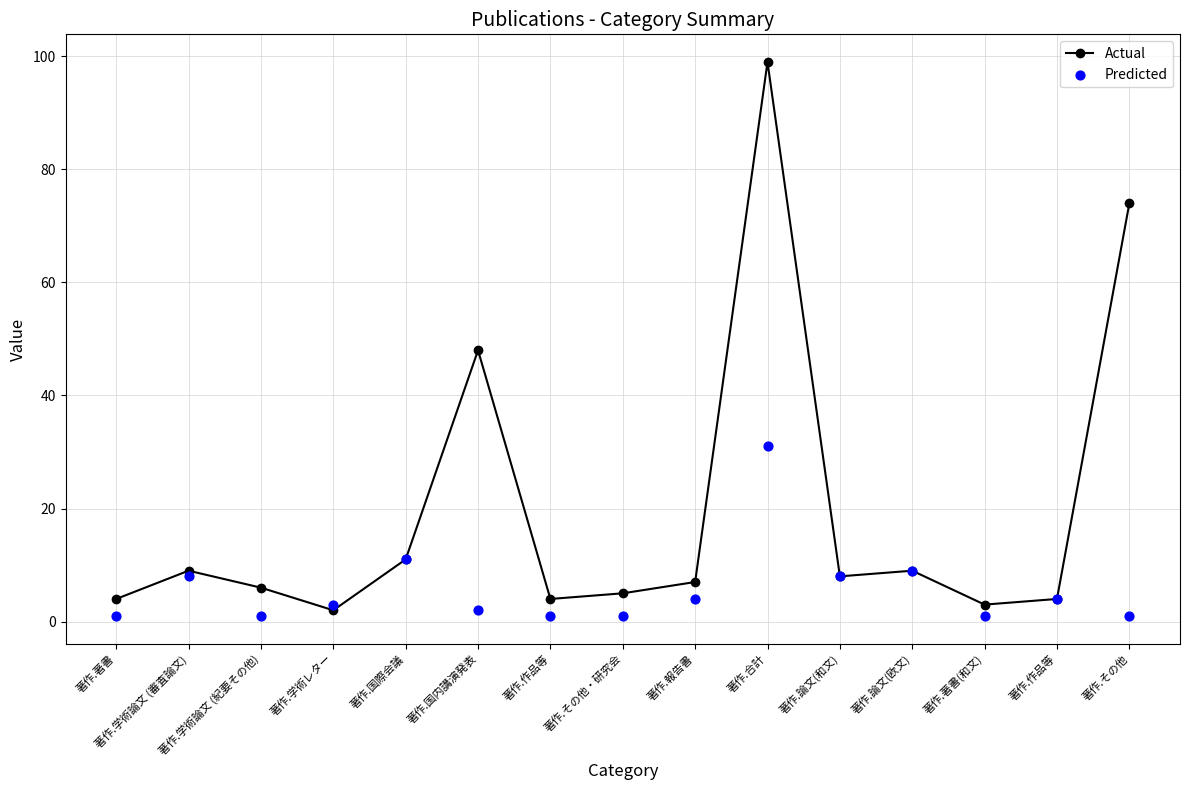

Which series reaches the maximum Y coordinate?

Actual